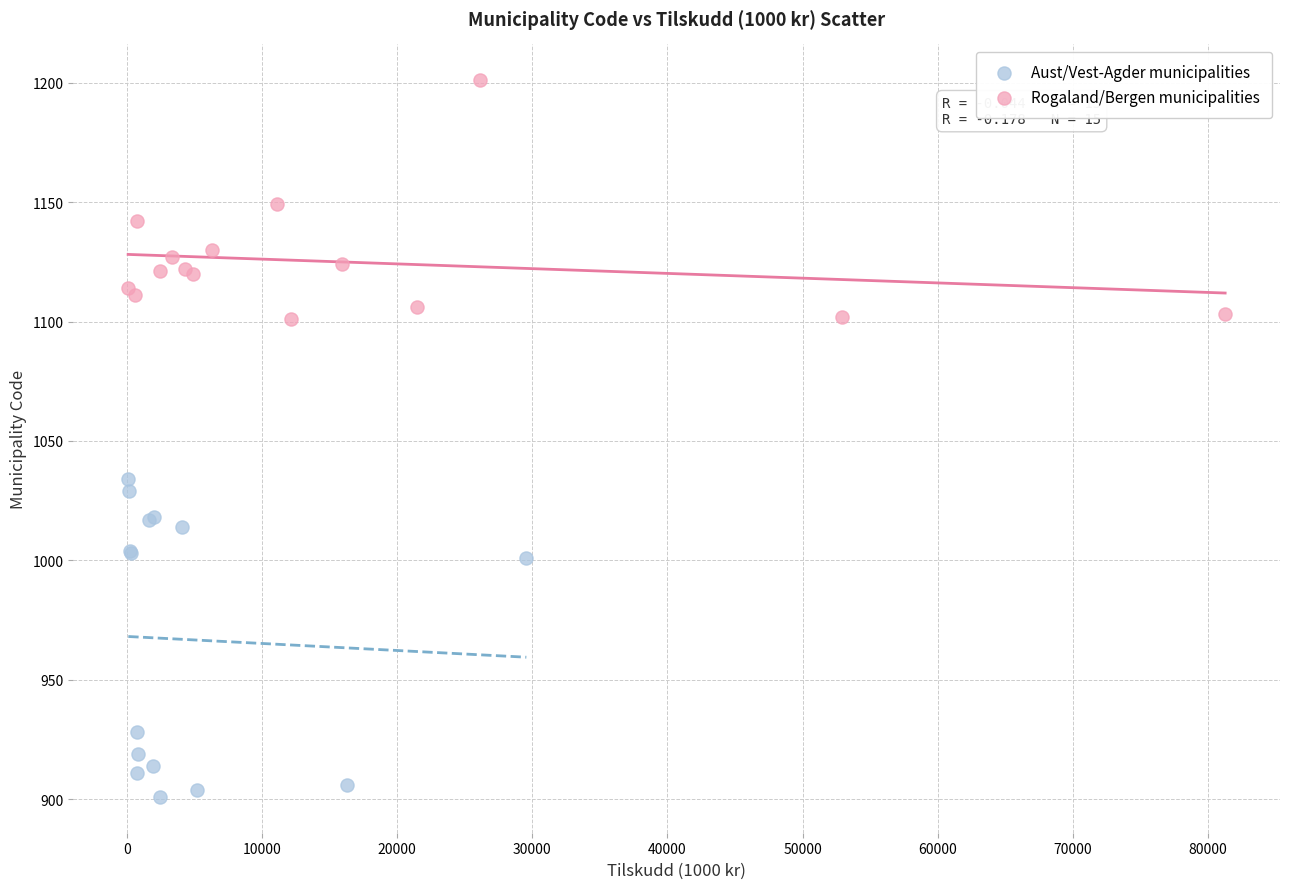

Which series has the largest Y range (max minus min)?

Aust/Vest-Agder municipalities